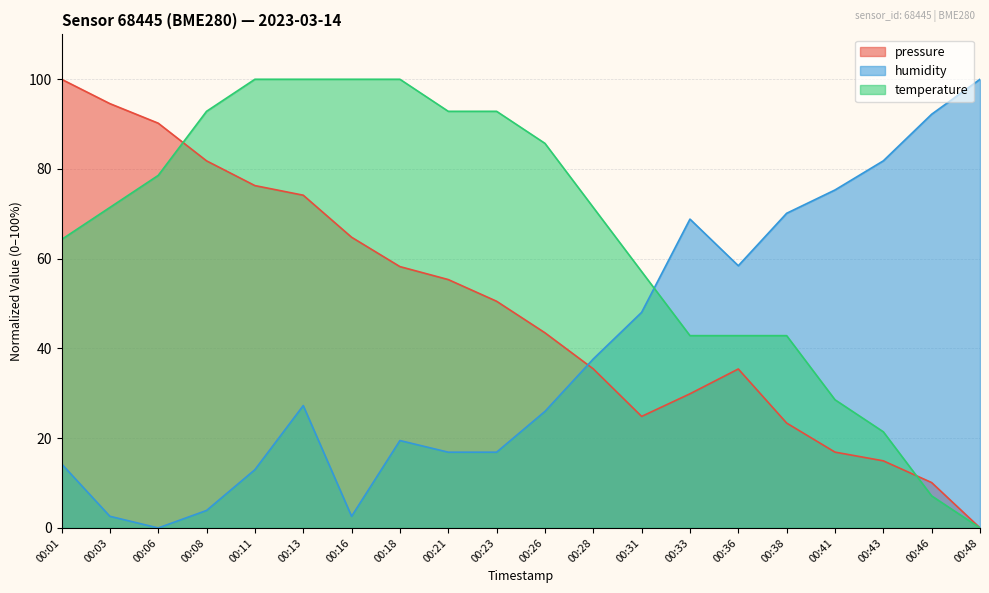

The pressure series shows 76.3 at 00:11. True or false?

True